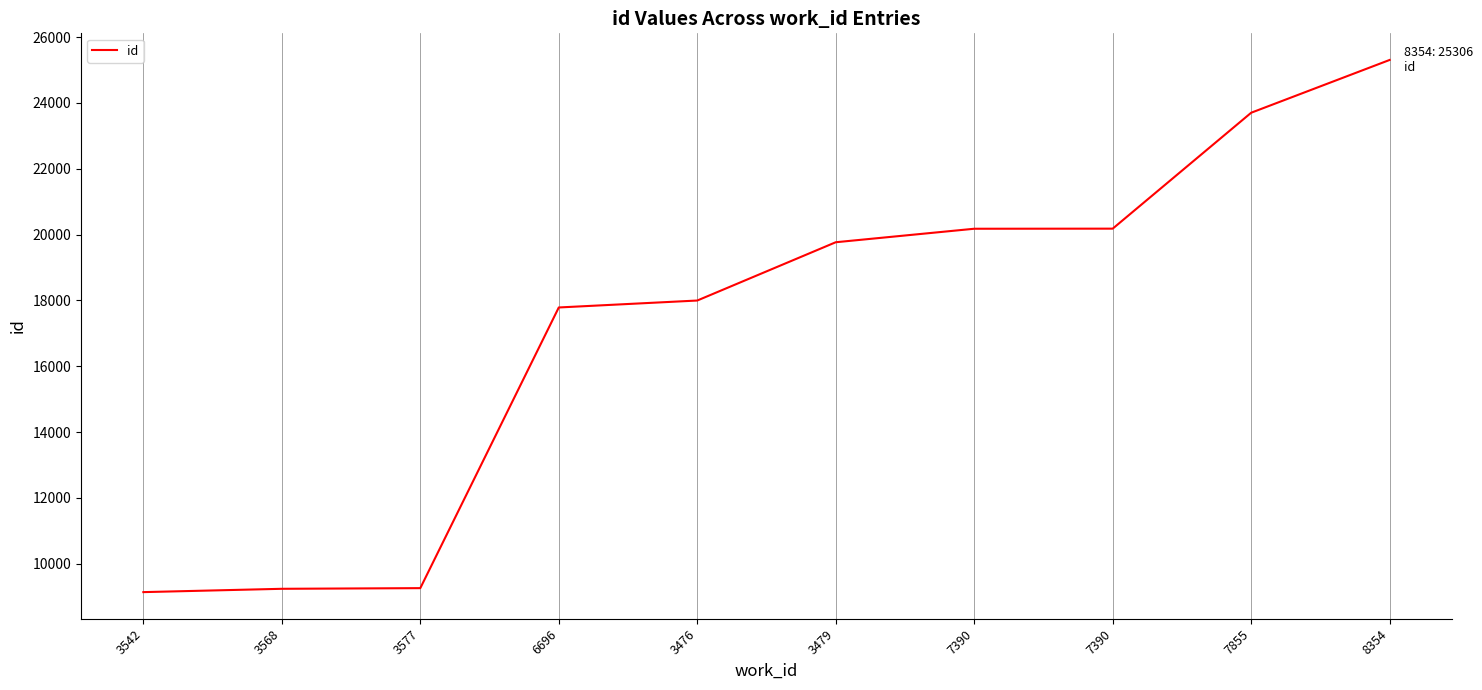

Does the chart display data point markers on the line(s)?

No